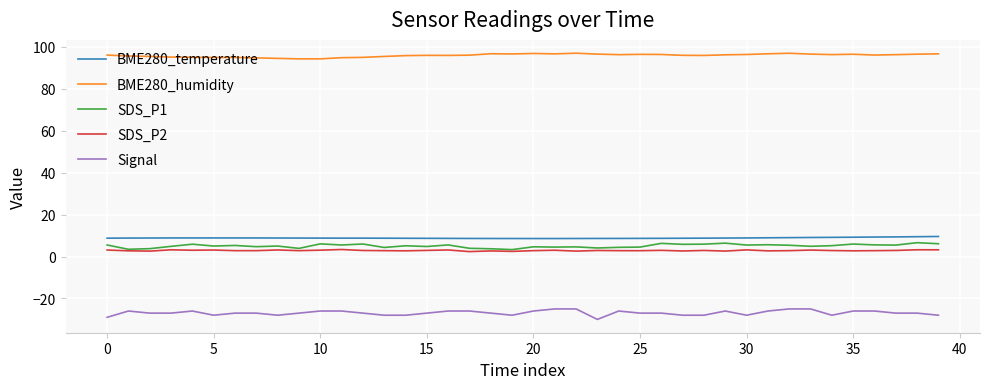

True or false: SDS_P2 and BME280_humidity intersect in this chart.

False